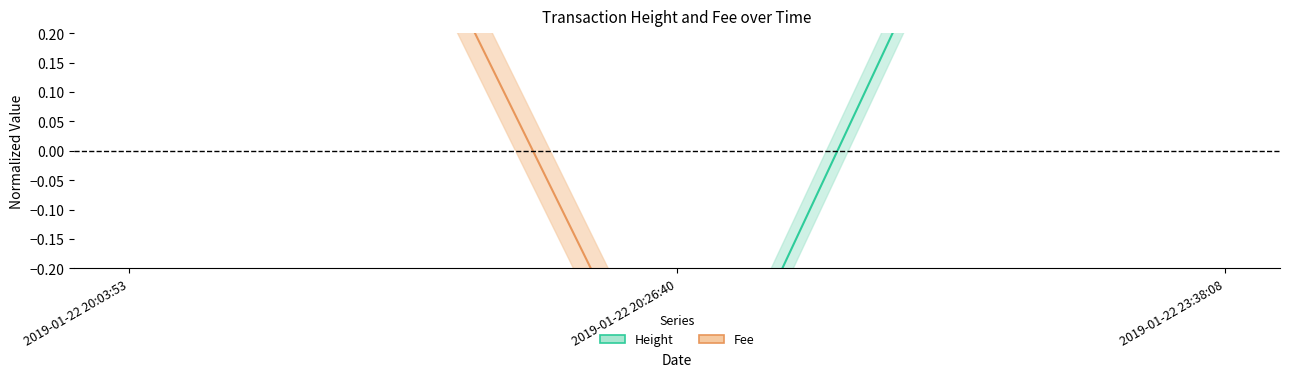

Is the value of Fee at 2019-01-22 23:38:08 greater than the value of Height at 2019-01-22 20:26:40?

No